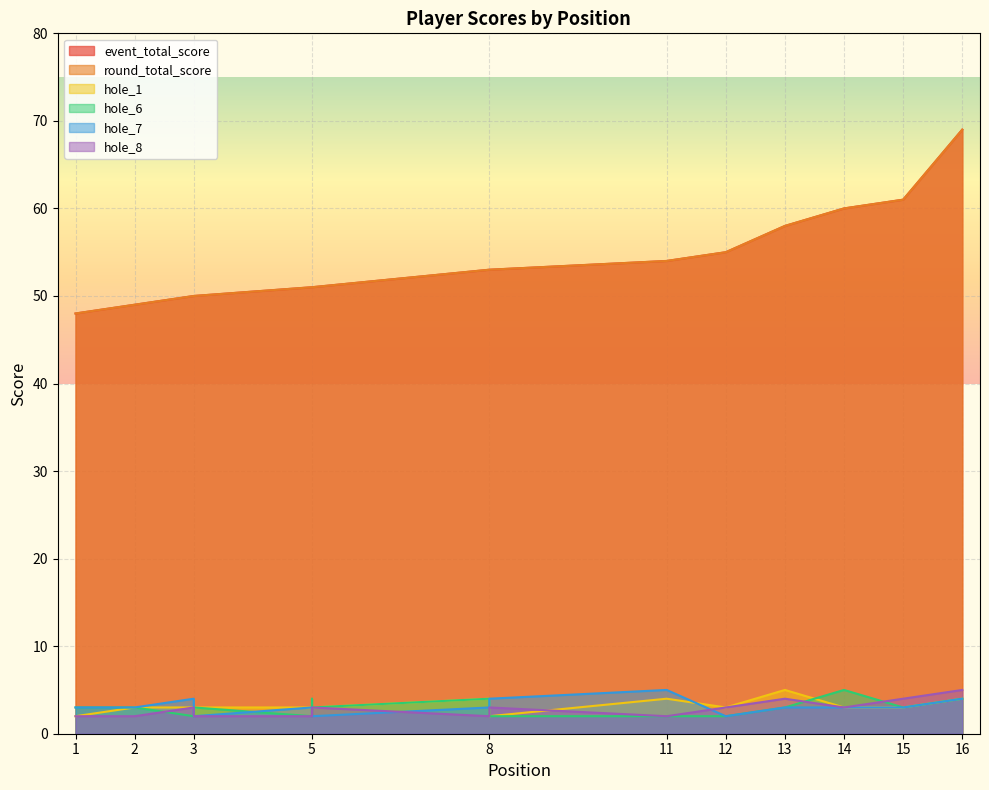

True or false: round_total_score has more than 1 points higher than both neighbors.

False